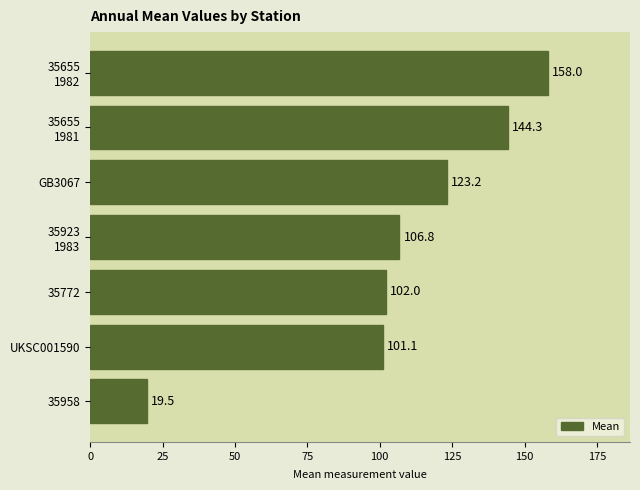

List the labels in order of value, smallest first.

35958, UKSC001590, 35772, 35923
1983, GB3067, 35655
1981, 35655
1982